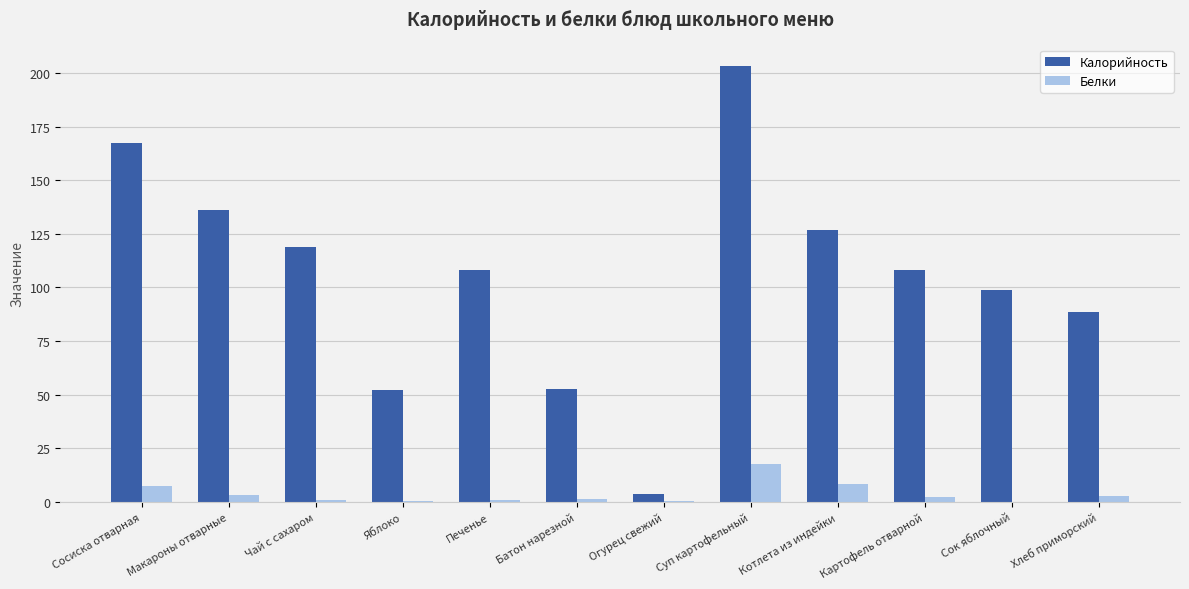

What is the highest value of the Белки series?

17.7